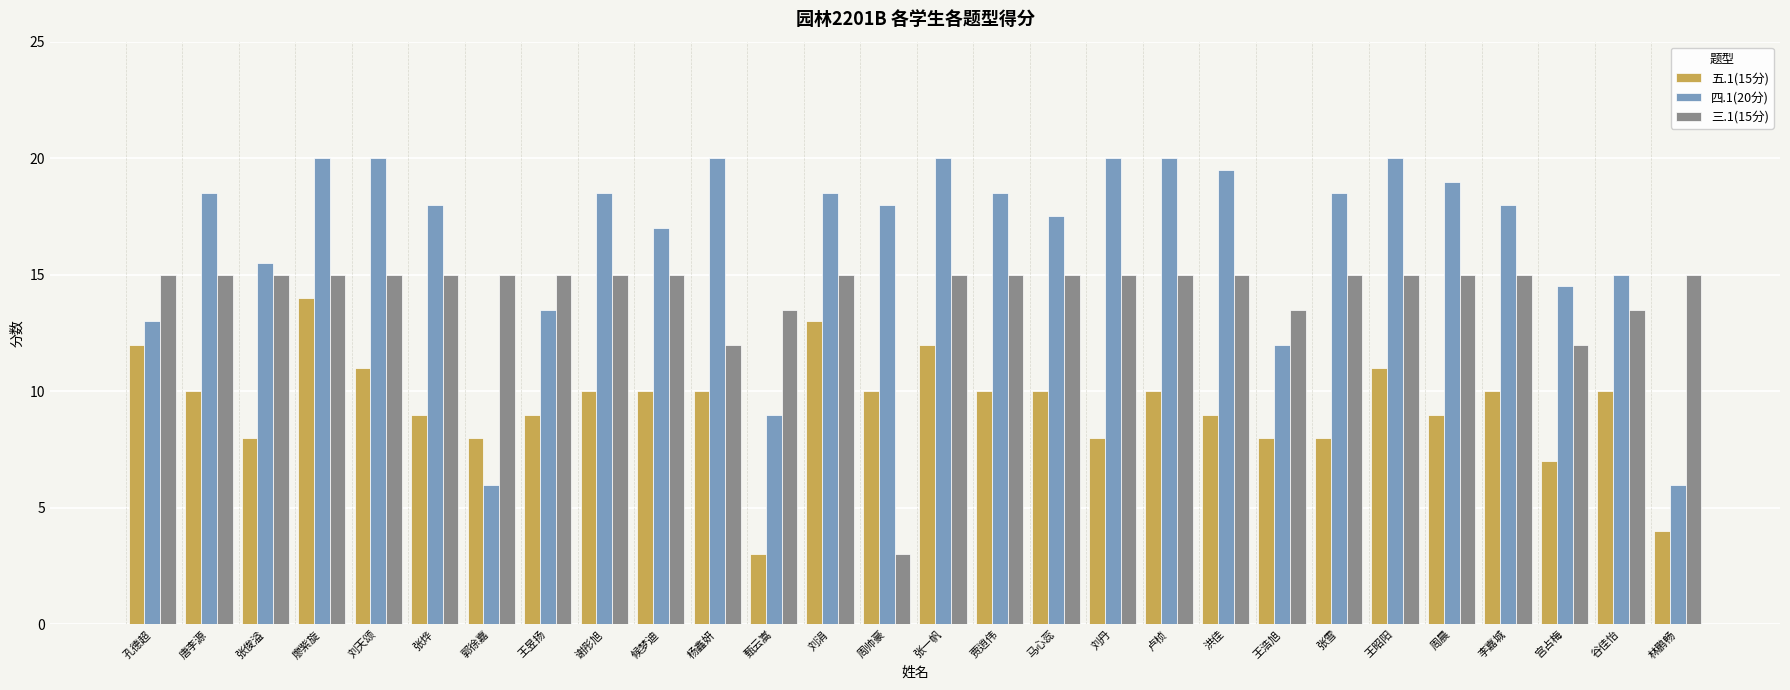

List the series in order of their peak value, lowest first.

五.1(15分), 三.1(15分), 四.1(20分)